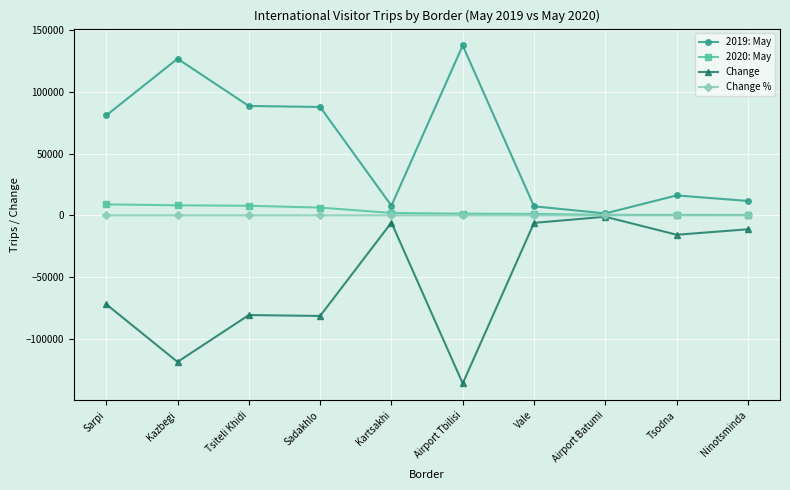

True or false: Change and 2019: May cross at least once.

False